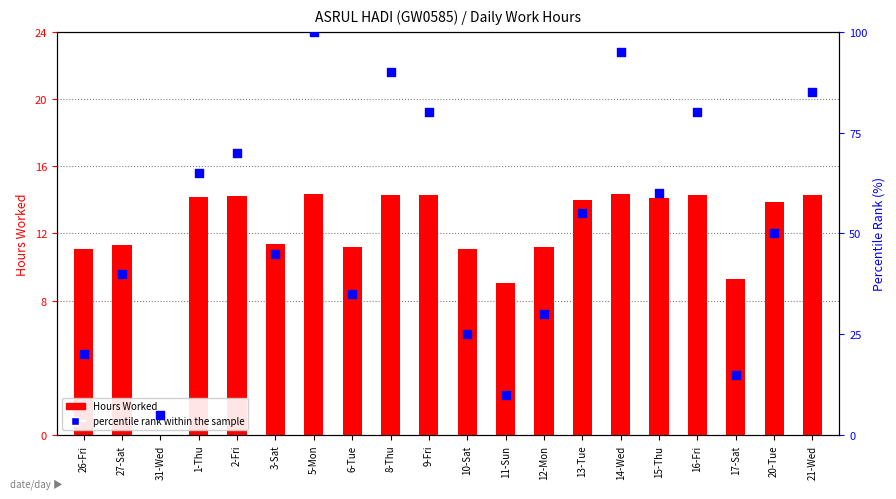

Which series has the largest total across all categories?

percentile rank within the sample